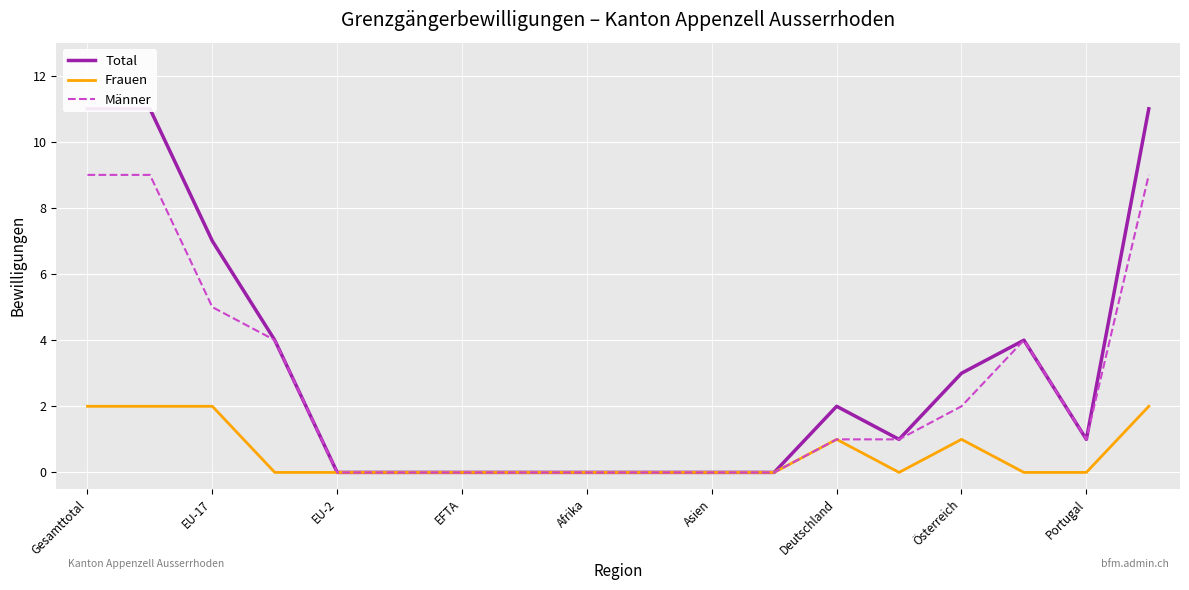

Is it true that Männer equals 6 at EFTA?

False